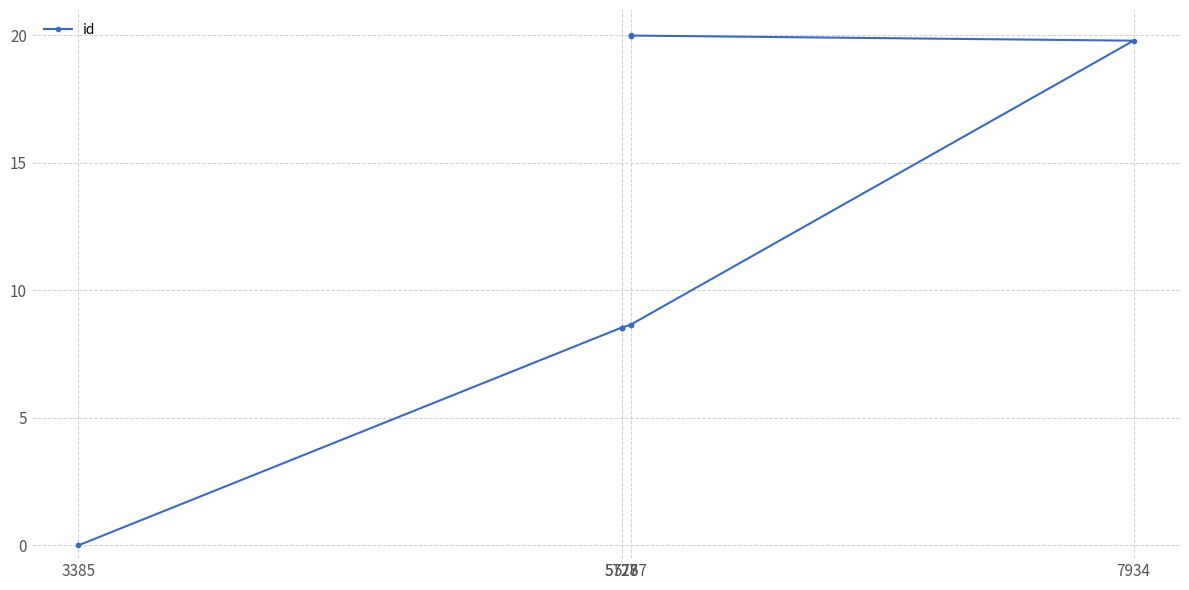

What is the label of the 9th point from the right?

5727